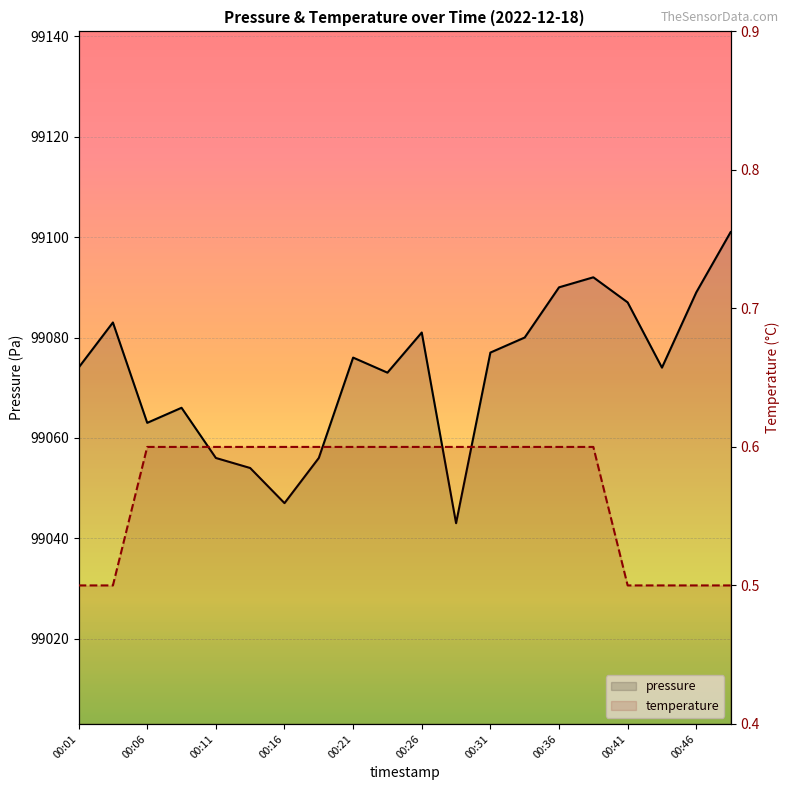

Reading left to right, extract all data points from this chart.

pressure: 99074.0	99083.0	99063.0	99066.0	99056.0	99054.0	99047.0	99056.0	99076.0	99073.0	99081.0	99043.0	99077.0	99080.0	99090.0	99092.0	99087.0	99074.0	99089.0	99101.0
temperature: 0.5	0.5	0.6	0.6	0.6	0.6	0.6	0.6	0.6	0.6	0.6	0.6	0.6	0.6	0.6	0.6	0.5	0.5	0.5	0.5